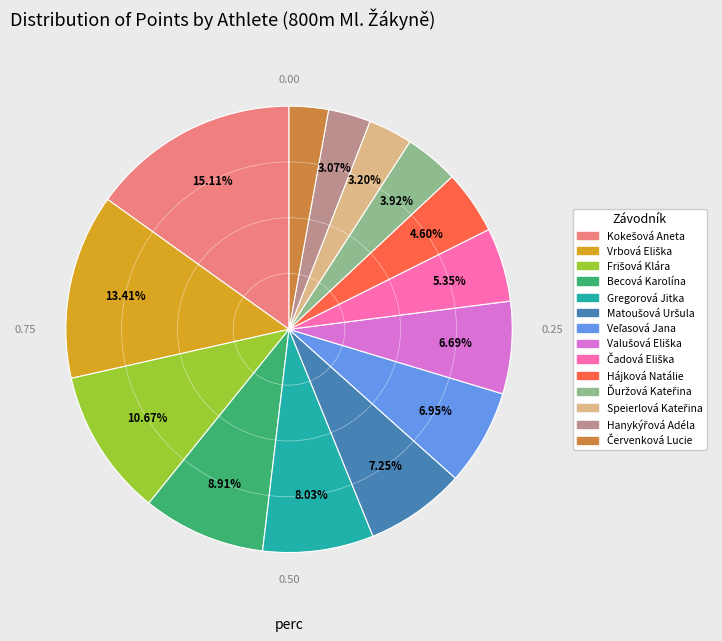

To the nearest percent, what is the difference between the largest and smallest slice percentages?

12%